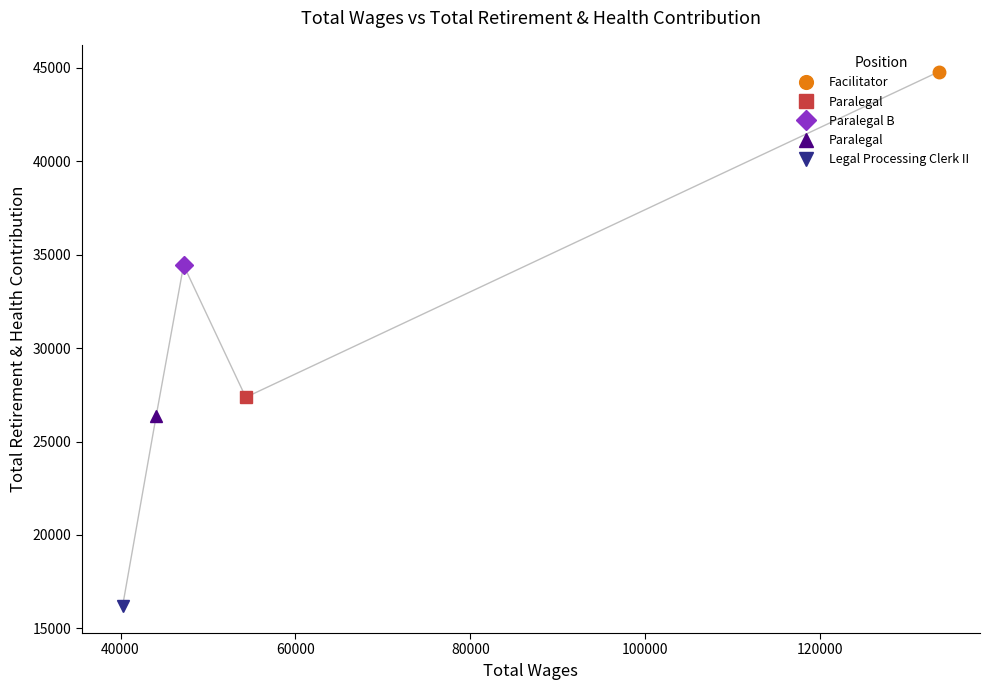

At which category does the chart reach its minimum across all series?

Legal Processing Clerk II